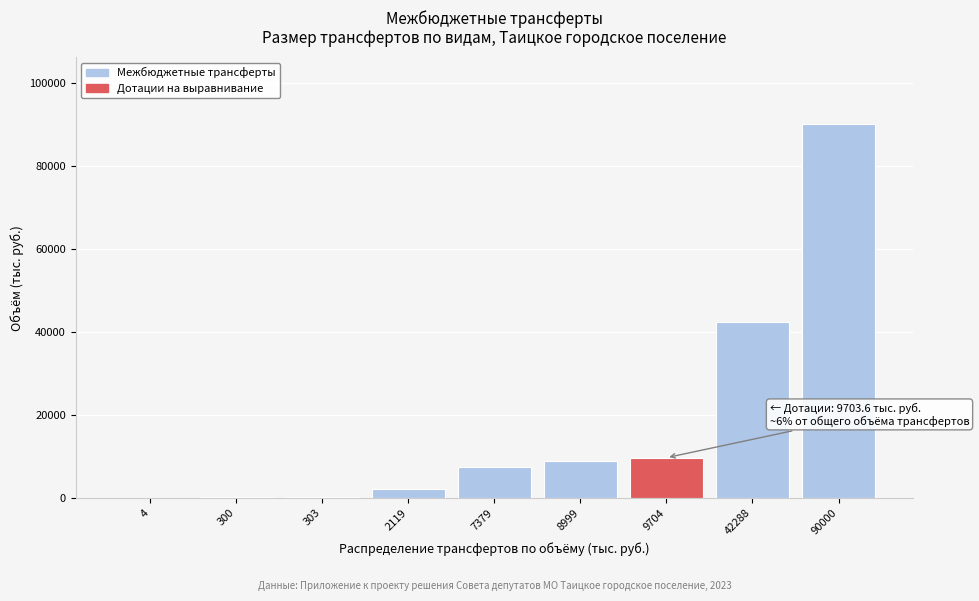

Which label corresponds to the largest value in the chart?

90000